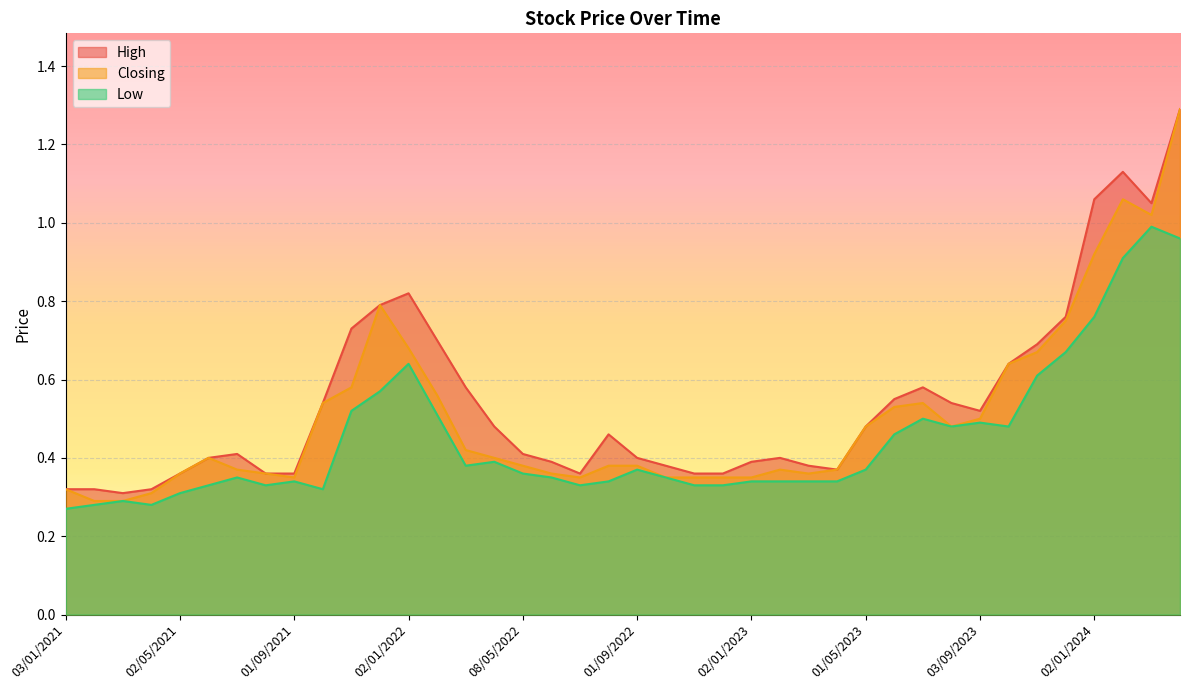

Read the Low value at 01/12/2022.

0.3